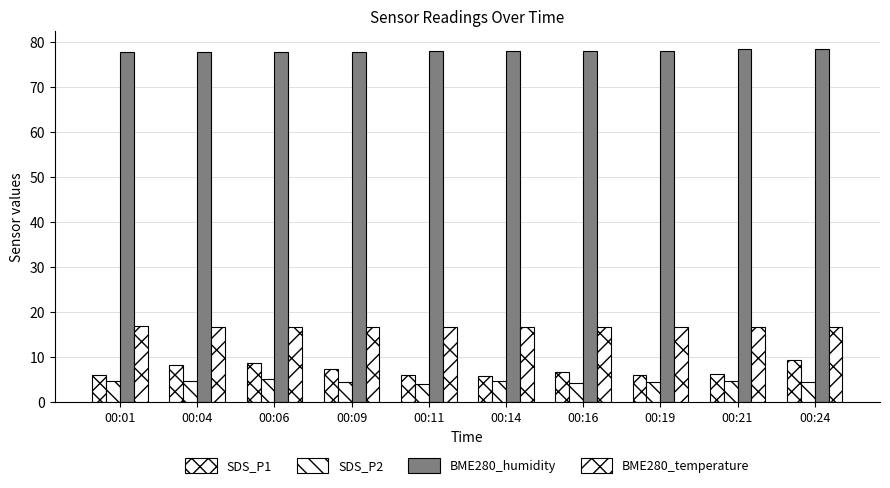

Is it true that BME280_humidity equals 78.3 at 00:21?

True